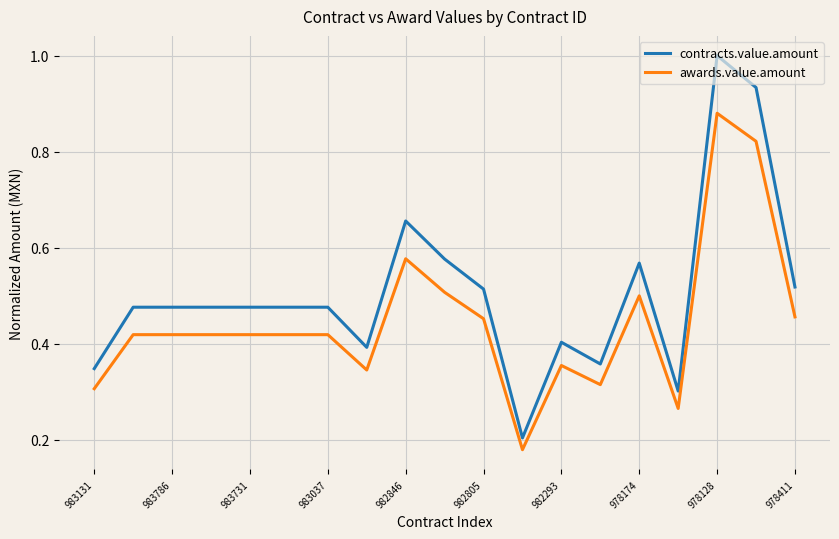

Does the chart have visible grid lines?

Yes